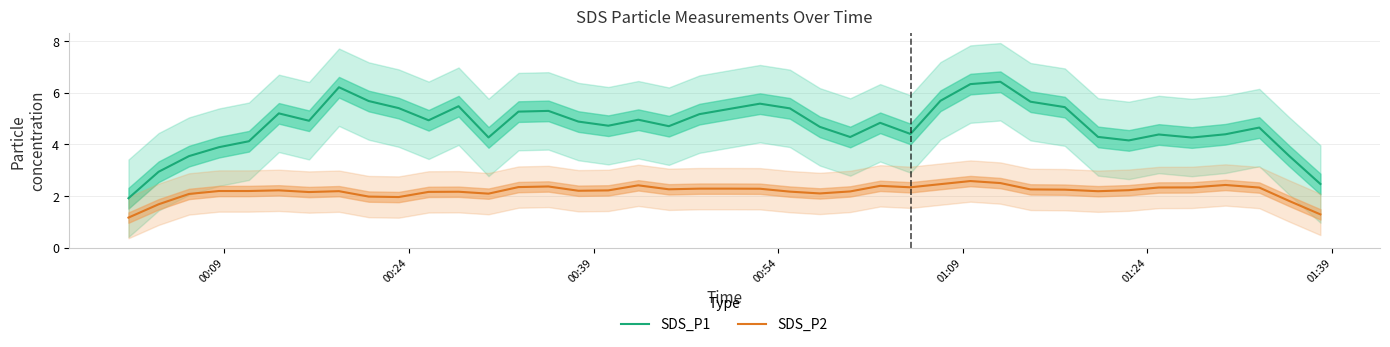

What is the maximum value for SDS_P1?

6.4